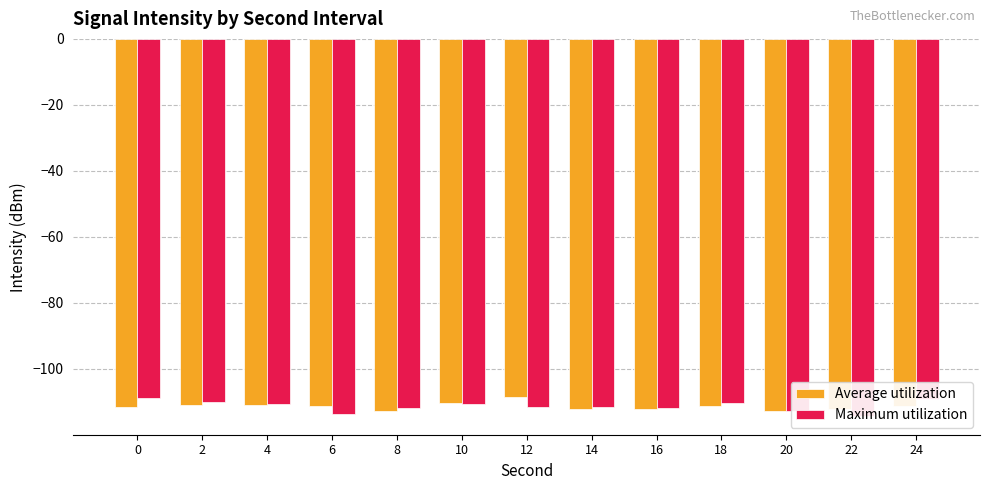

What is the difference between the Maximum utilization values at 18 and 14?

1.3